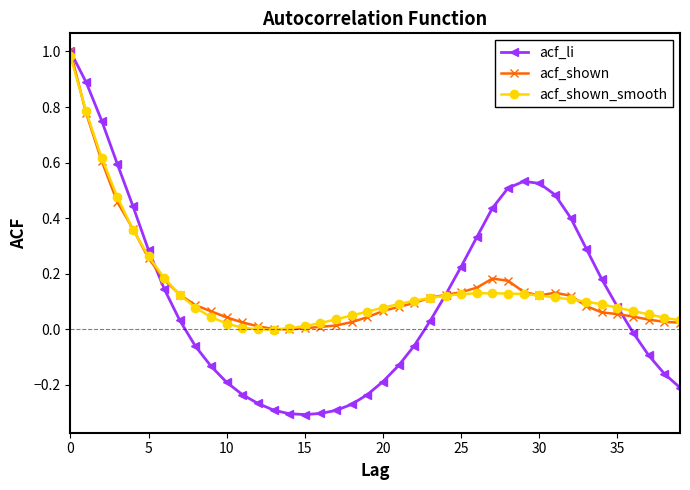

Which series has the widest spread of values?

acf_li